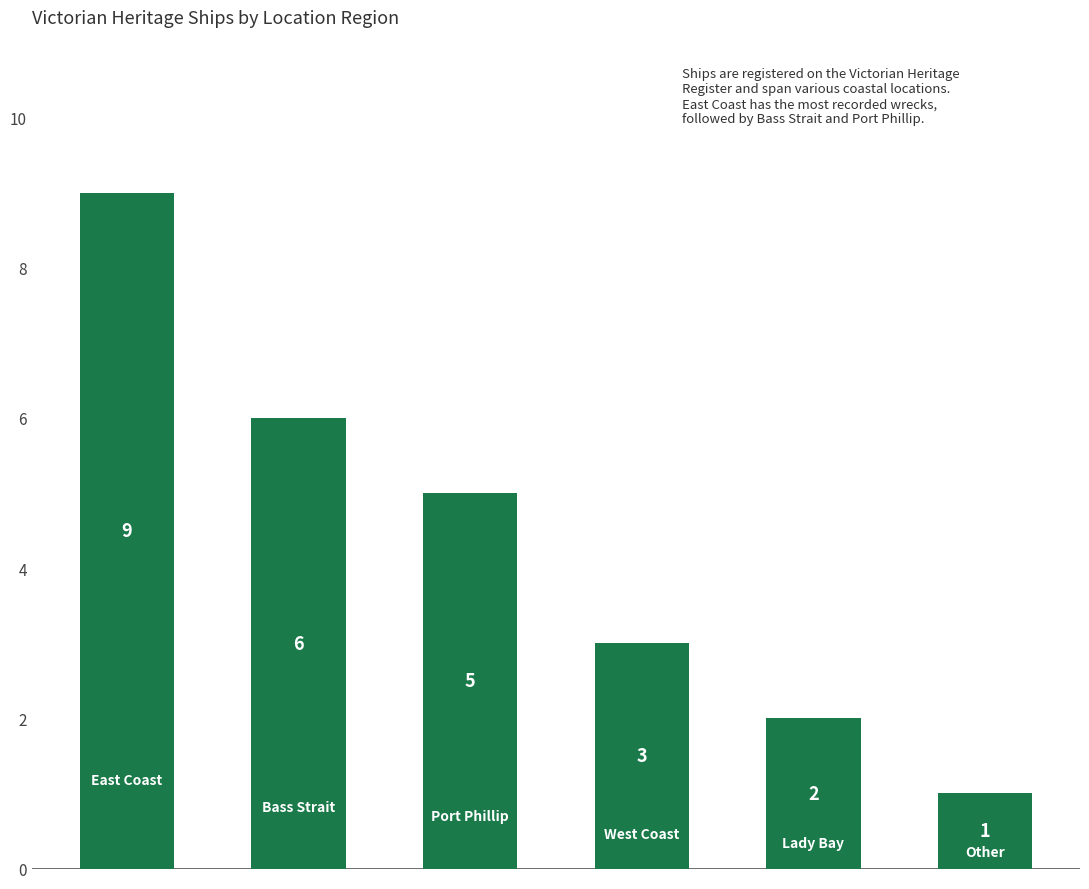

What is the maximum value shown in the chart?

9